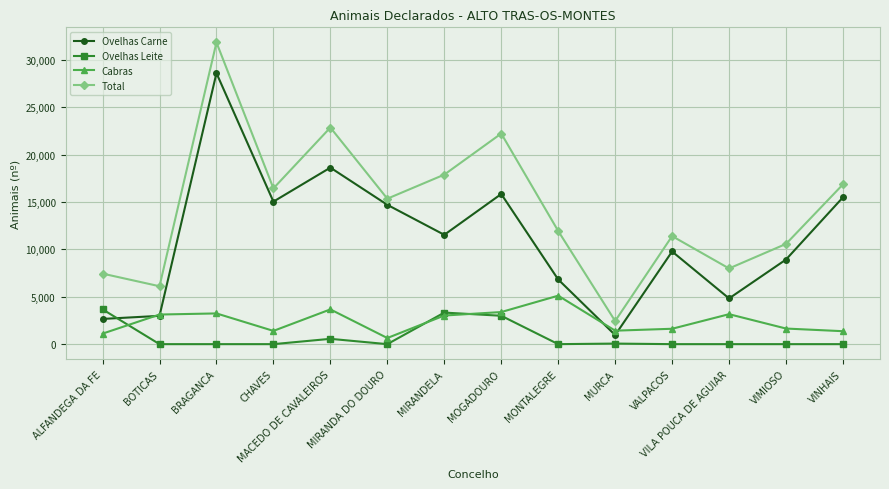

How many times do Cabras and Ovelhas Leite cross each other?

3